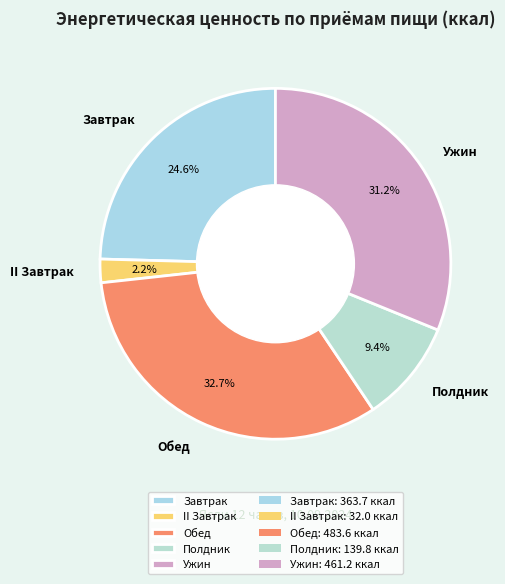

Between Завтрак and II Завтрак, which is larger?

Завтрак